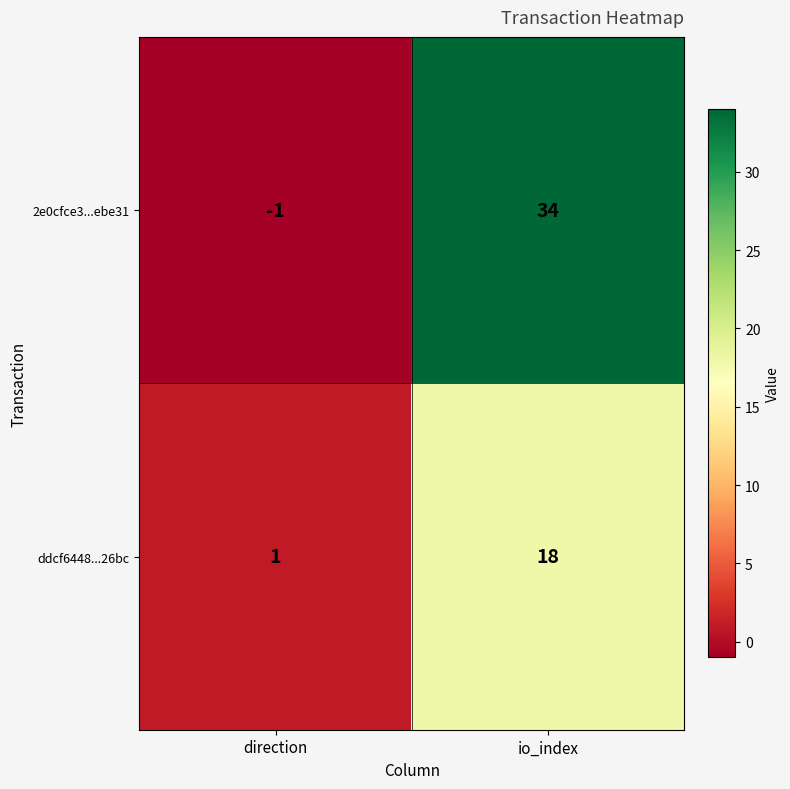

Which category has the lowest value in the ddcf6448...26bc series?

direction